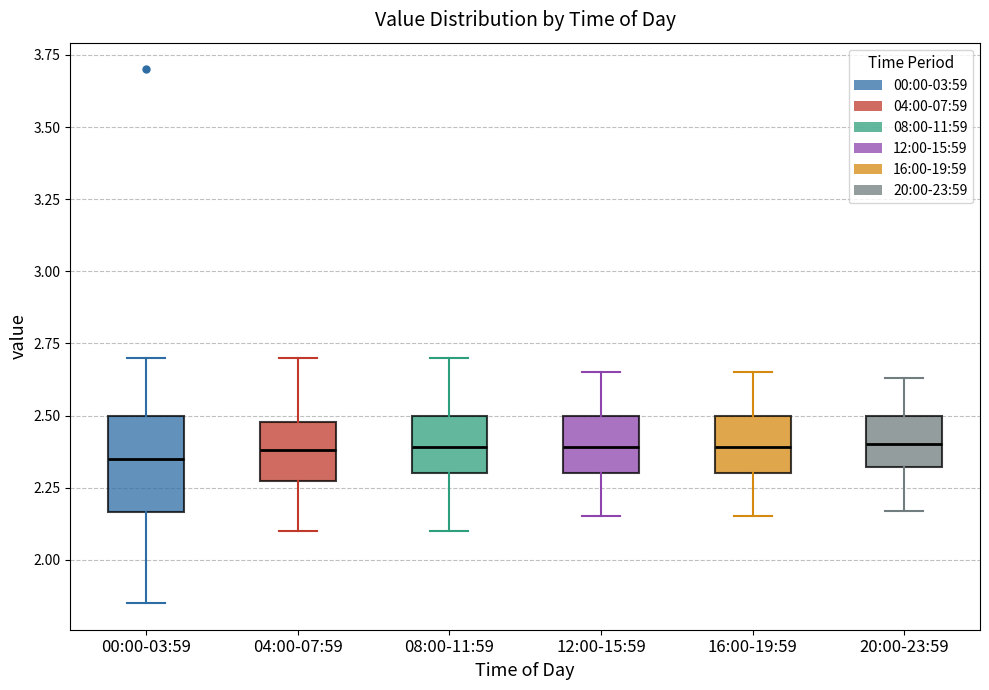

Reading left to right, transcribe this box plot: for each box, give where its median line is, the range the box spans, and where its two whiskers end, as read against the y-axis. The values are not printed on the chart, so give them approximately, as read against the axis.

00:00-03:59: median 2.35, box 2.15 to 2.50, whiskers 1.85 to 2.70
04:00-07:59: median 2.40, box 2.25 to 2.50, whiskers 2.10 to 2.70
08:00-11:59: median 2.40, box 2.30 to 2.50, whiskers 2.10 to 2.70
12:00-15:59: median 2.40, box 2.30 to 2.50, whiskers 2.15 to 2.65
16:00-19:59: median 2.40, box 2.30 to 2.50, whiskers 2.15 to 2.65
20:00-23:59: median 2.40, box 2.30 to 2.50, whiskers 2.15 to 2.65